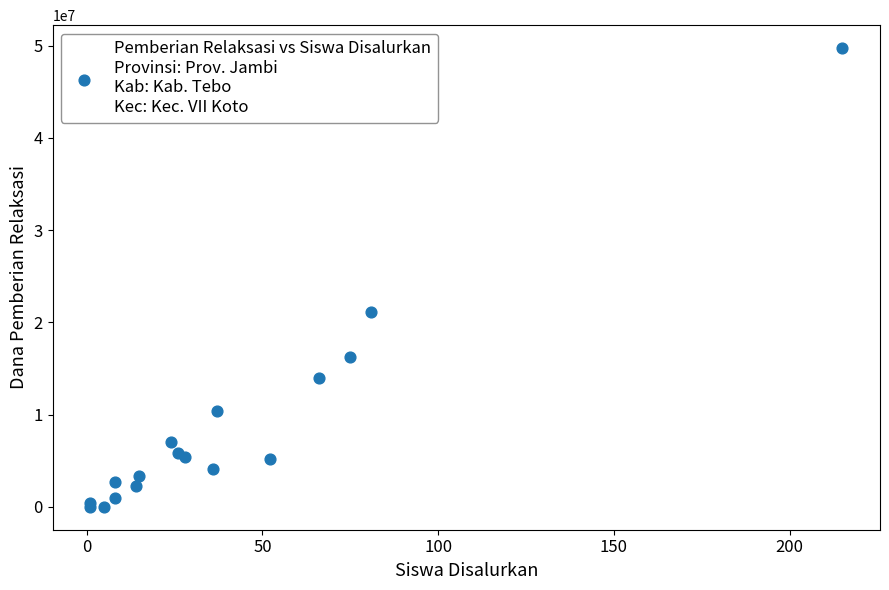

What Y value in the scatter plot is closest to 24862500?

21150000